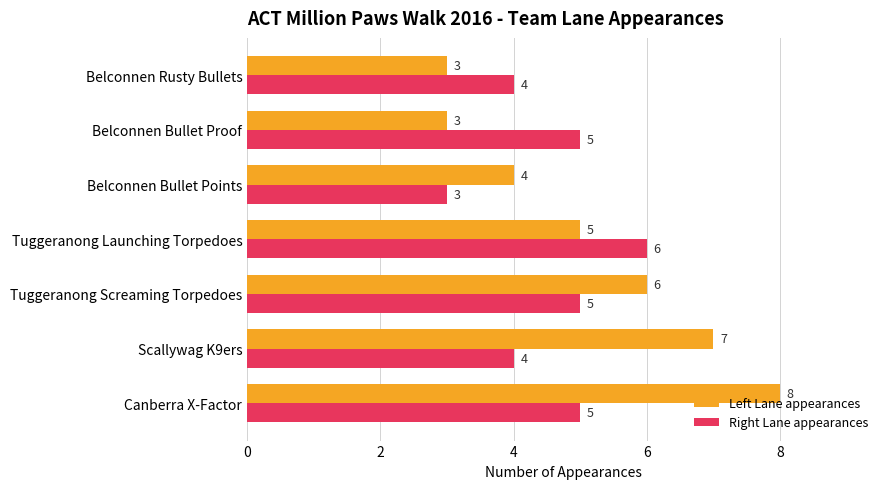

List the series in order of their peak value, highest first.

Left Lane appearances, Right Lane appearances